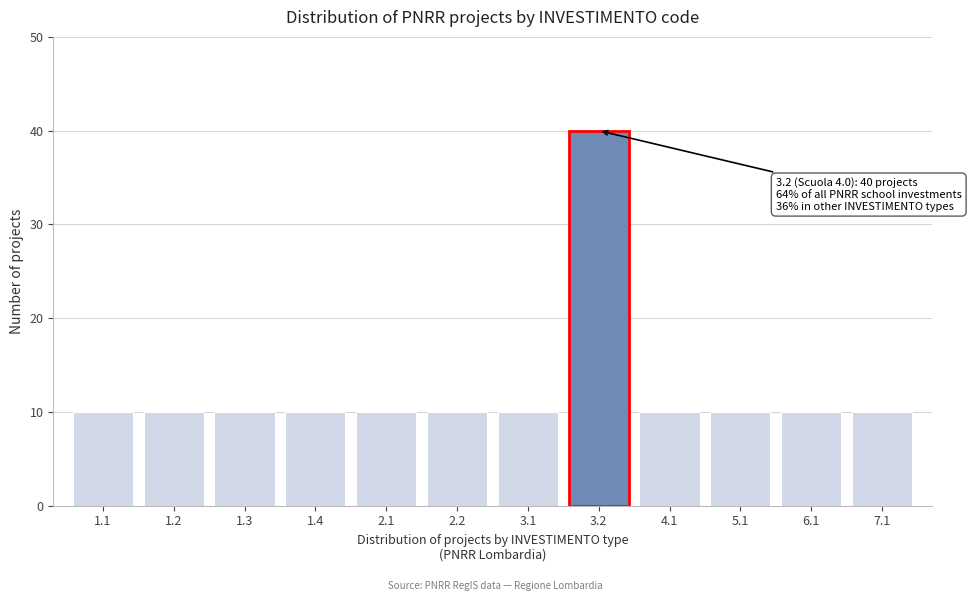

Reading left to right, what are all the values shown in this chart?

10	10	10	10	10	10	10	40	10	10	10	10